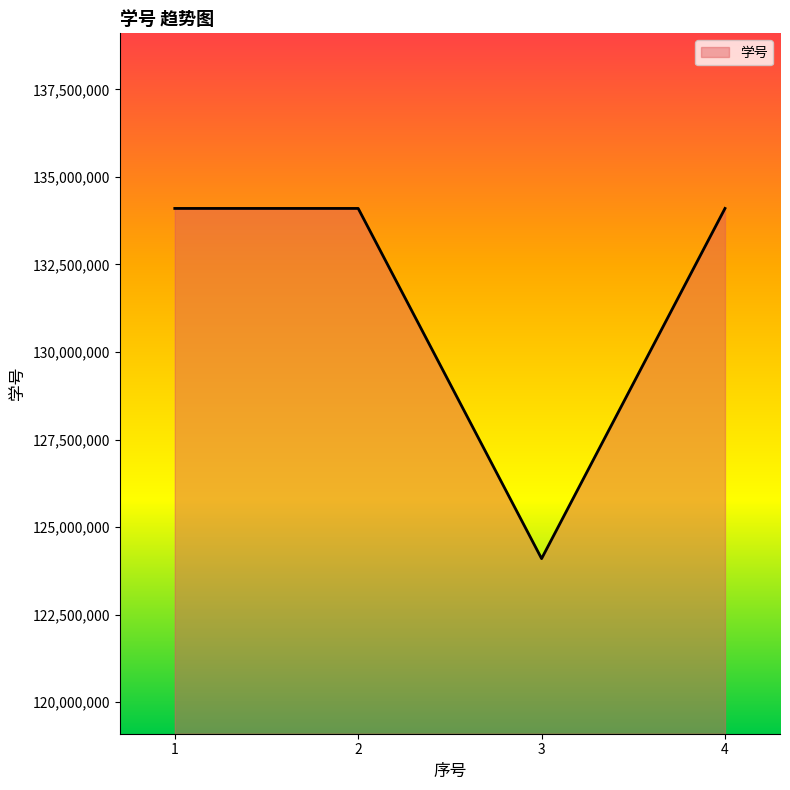

The value at 1 is 134100947. True or false?

True